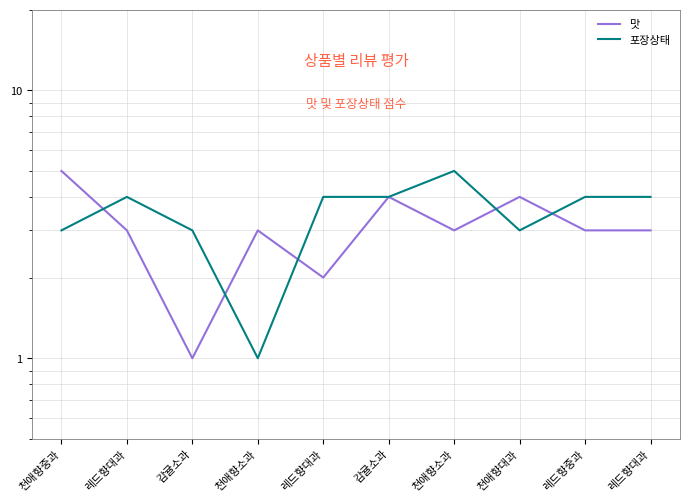

True or false: 포장상태 has more than 1 points higher than both neighbors.

True